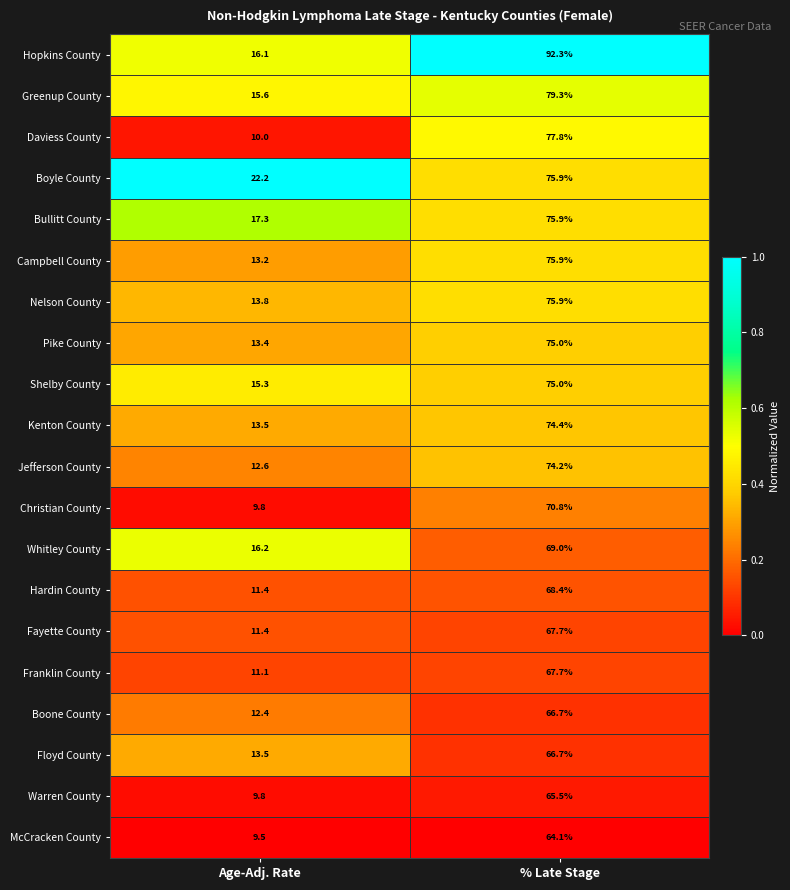

What is the total value across all series at % Late Stage?

1458.2